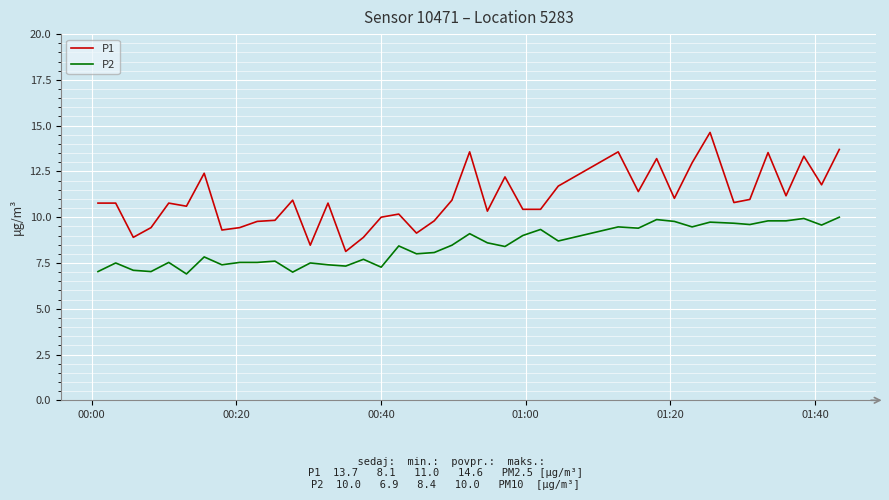

Which series has the largest range (max minus min)?

P1